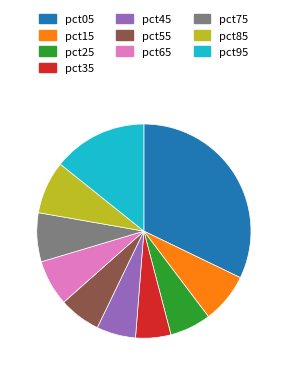

The pct75 slice represents 1% of the pie. True or false?

False